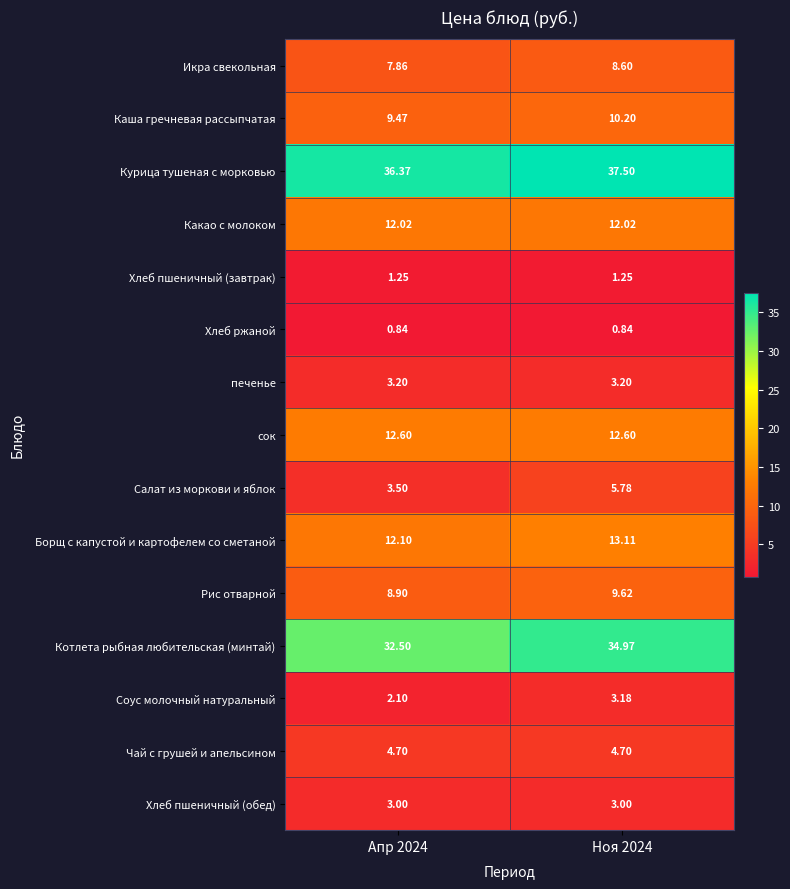

Which series has the largest range (max minus min)?

Котлета рыбная любительская (минтай)